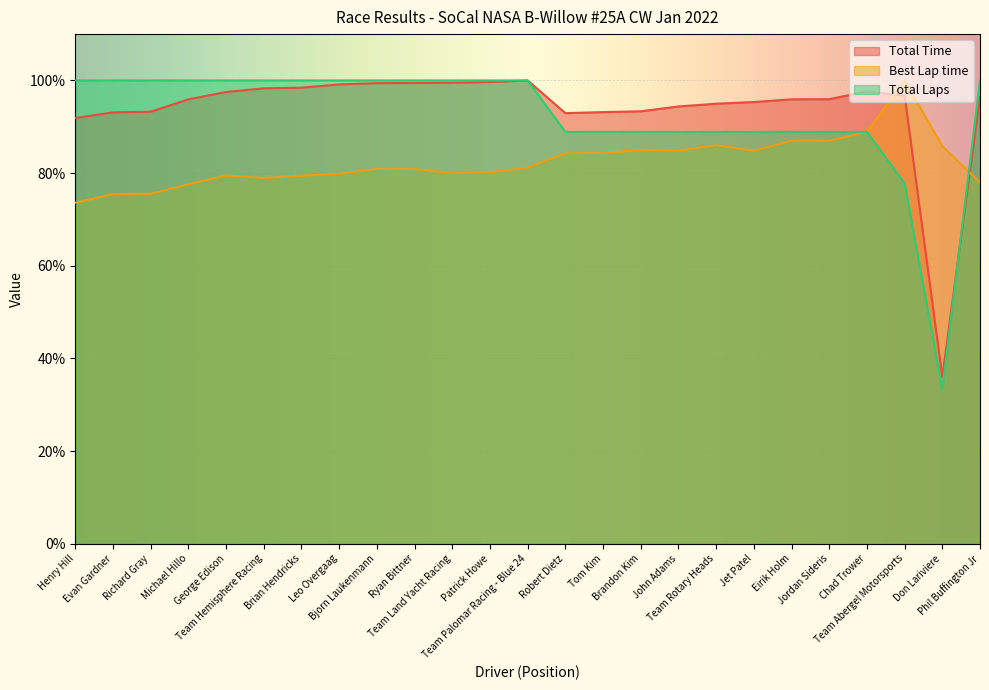

What is the lowest value of the Total Time series?

36.0